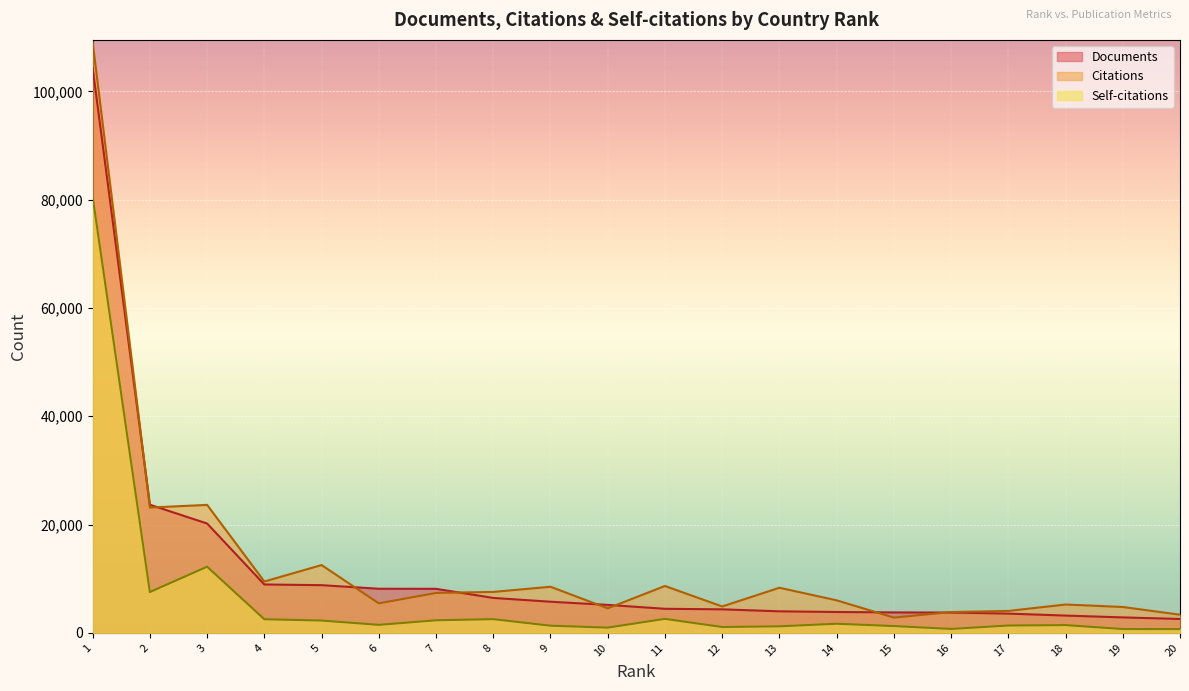

Reading left to right, transcribe all the data shown in this chart.

Documents: 104292	23670	20198	8944	8814	8152	8138	6458	5757	5173	4452	4352	3984	3861	3785	3756	3562	3199	2862	2572
Citations: 109083	23149	23639	9488	12528	5457	7380	7567	8522	4533	8663	4879	8335	6017	2825	3846	4057	5241	4785	3357
Self-citations: 80547	7543	12220	2522	2279	1486	2328	2537	1328	975	2593	1085	1214	1690	1261	735	1362	1440	713	701